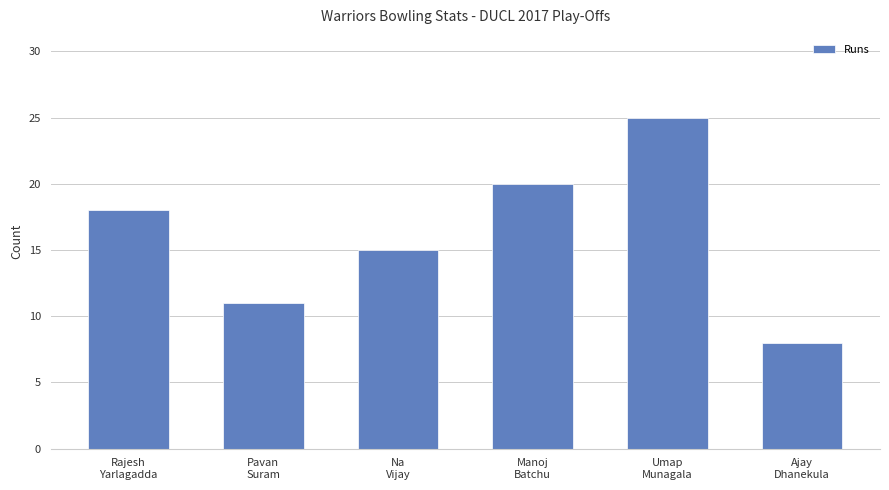

Reading left to right, transcribe all the data shown in this chart.

Rajesh
Yarlagadda=18	Pavan
Suram=11	Na
Vijay=15	Manoj
Batchu=20	Umap
Munagala=25	Ajay
Dhanekula=8